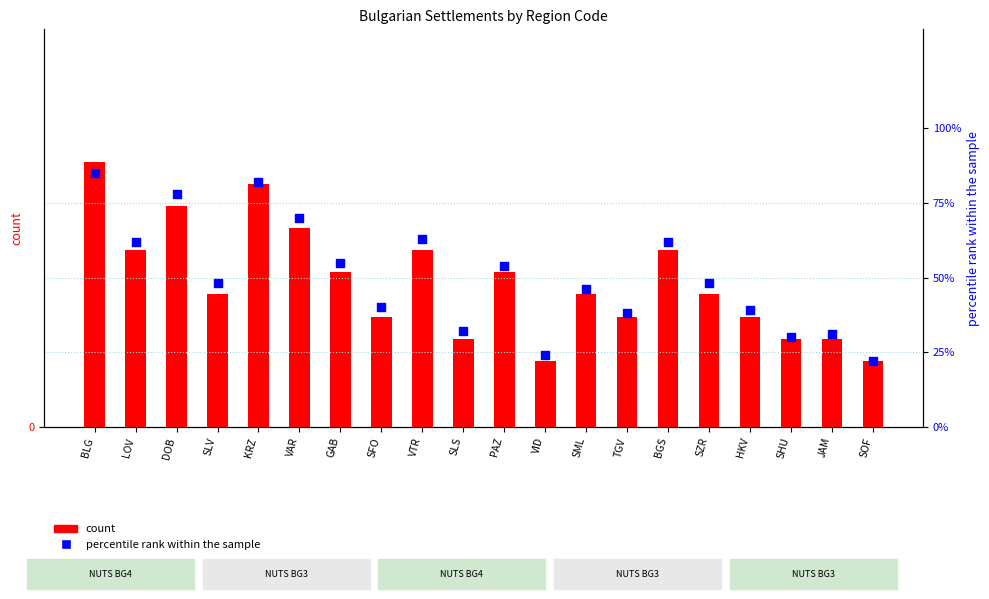

Is the value of count at SLS greater than the value of percentile rank within the sample at SZR?

No